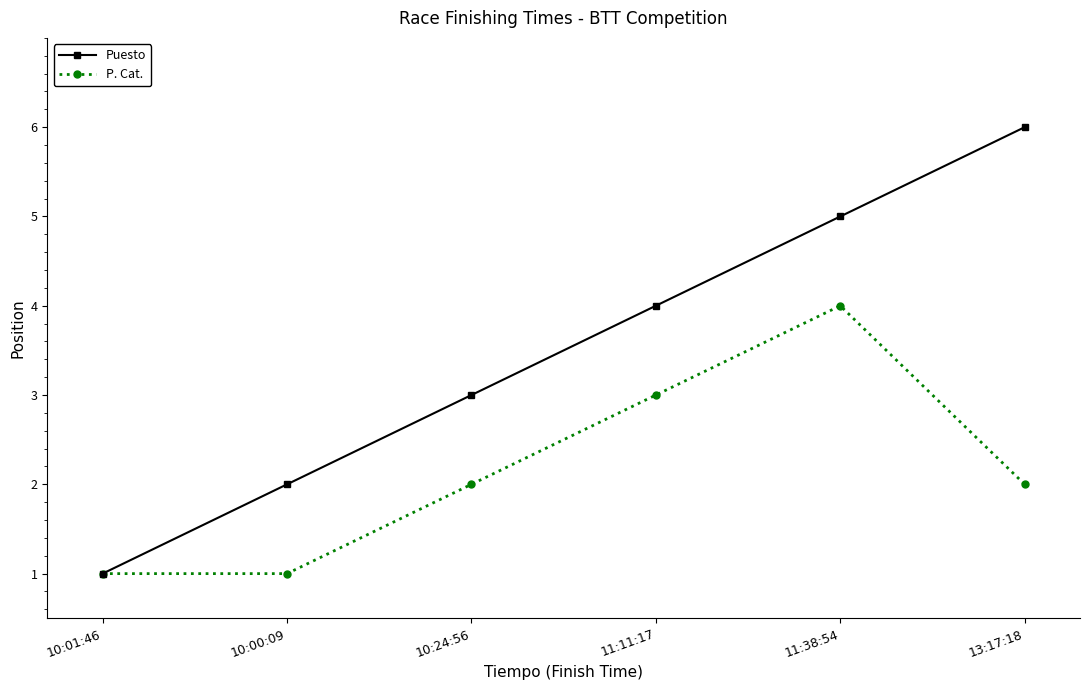

What is the average value of the P. Cat. series?

2